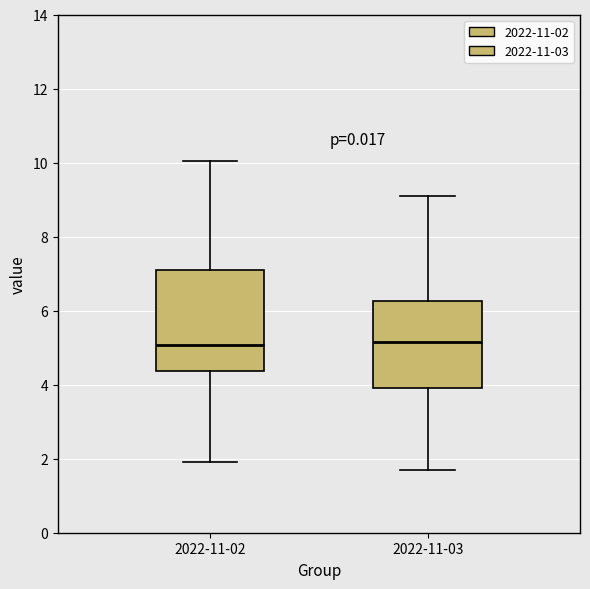

Reading left to right, read every box against the y-axis: the position of its median line, the range the box covers, and the ends of its whiskers. The values are not printed on the chart, so give them approximately, as read against the axis.

2022-11-02: median 5.0, box 4.4 to 7.0, whiskers 2.0 to 10.0
2022-11-03: median 5.2, box 4.0 to 6.2, whiskers 1.8 to 9.2